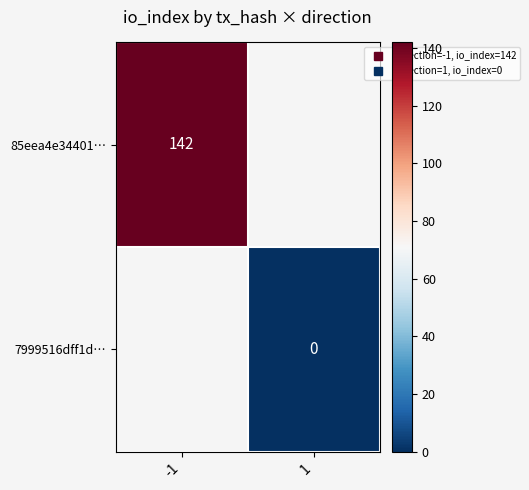

List the series in order of their overall mean, highest first.

85eea4e34401…, 7999516dff1d…